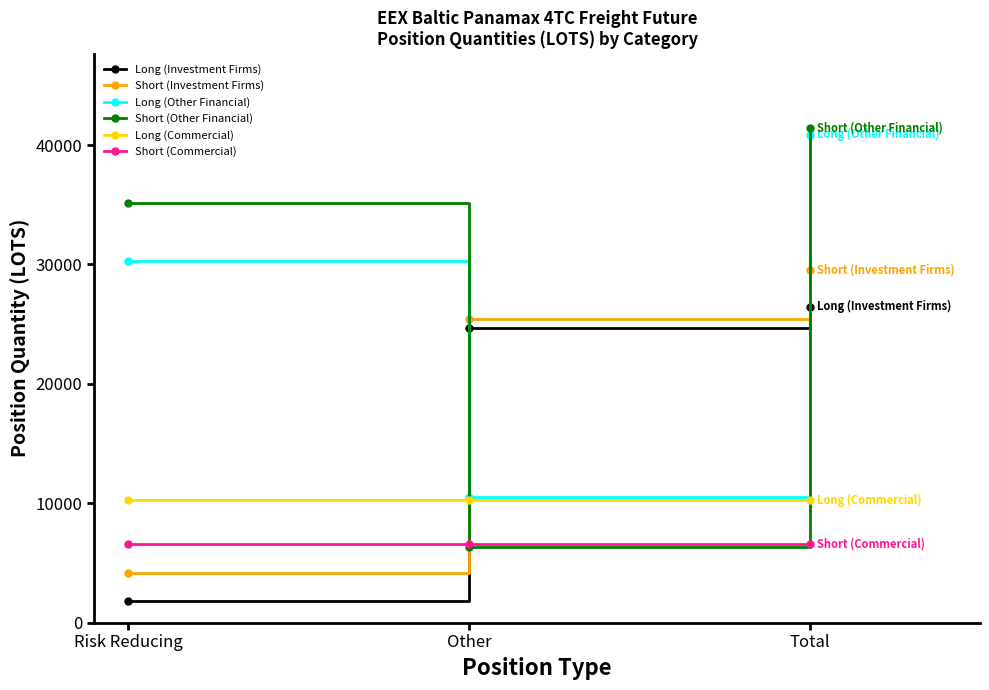

At which label is Short (Investment Firms) closest to 16838?

Other